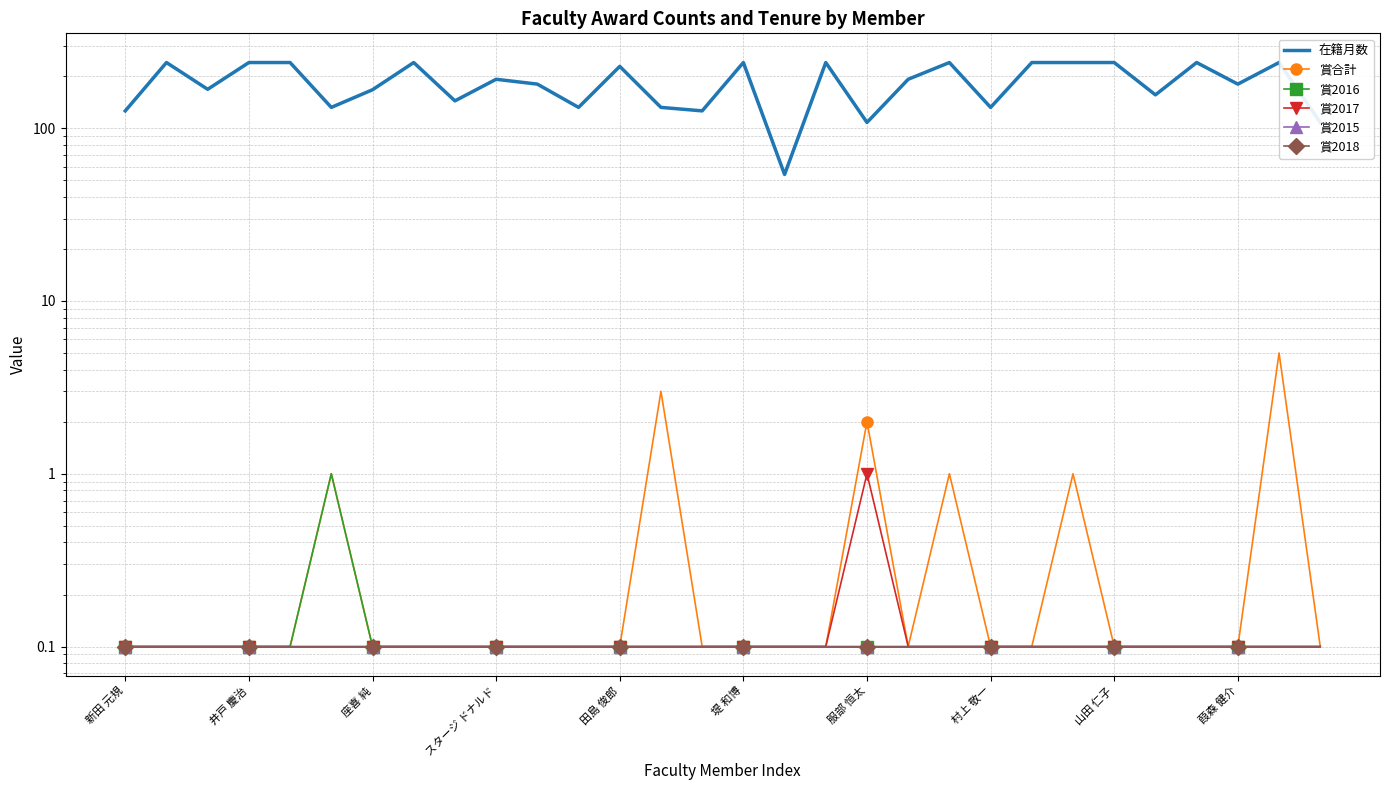

Count the 賞2017 values in the range 0 to 1.

30